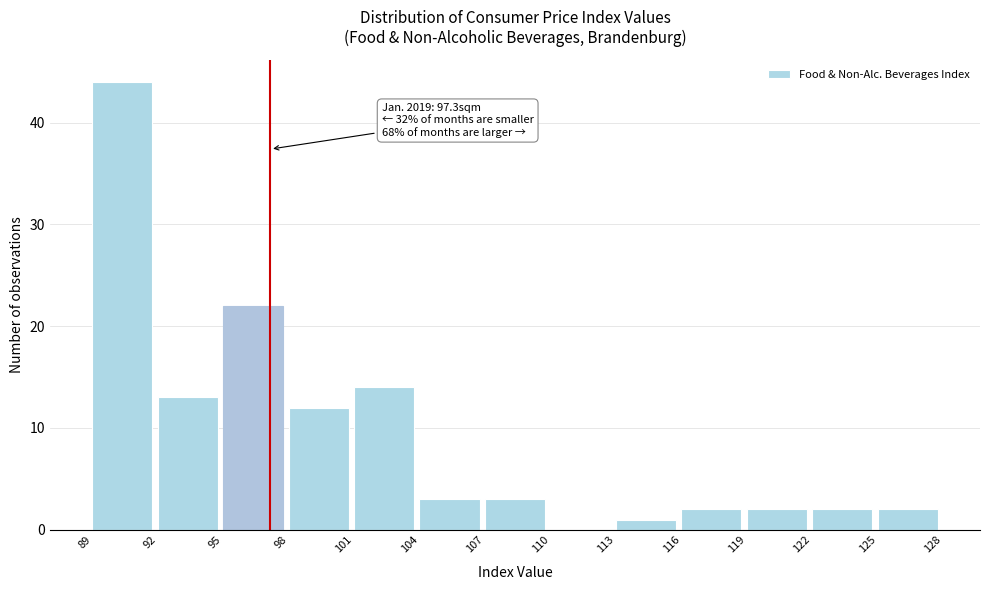

Reading left to right, extract all data points from this chart.

89=44	92=13	95=22	98=12	101=14	104=3	107=3	110=0	113=1	116=2	119=2	122=2	125=2